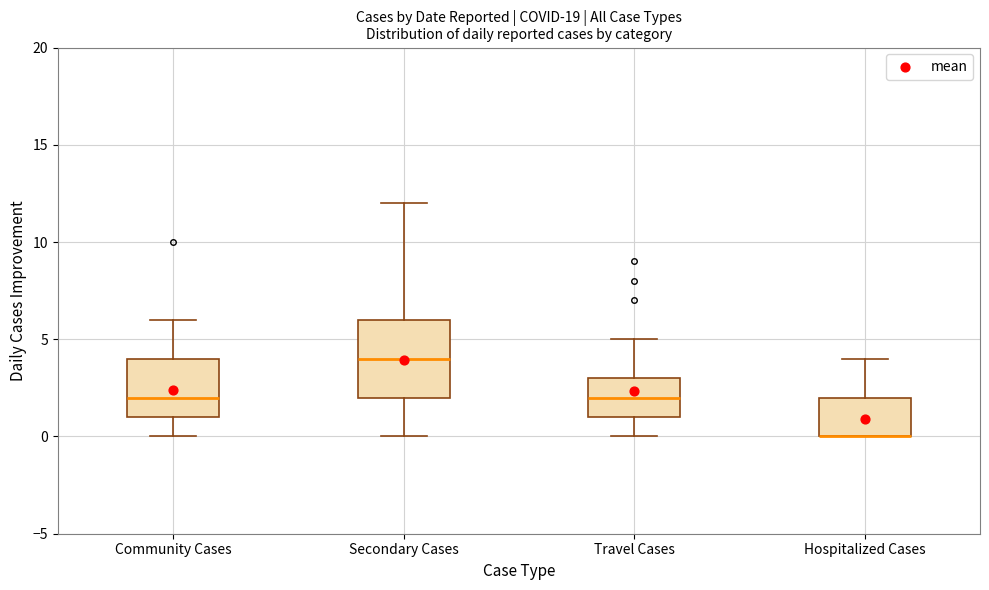

Where is the upper edge of the box for Secondary Cases on the y-axis? The values are not printed on the chart, so give them approximately, as read against the axis.

6